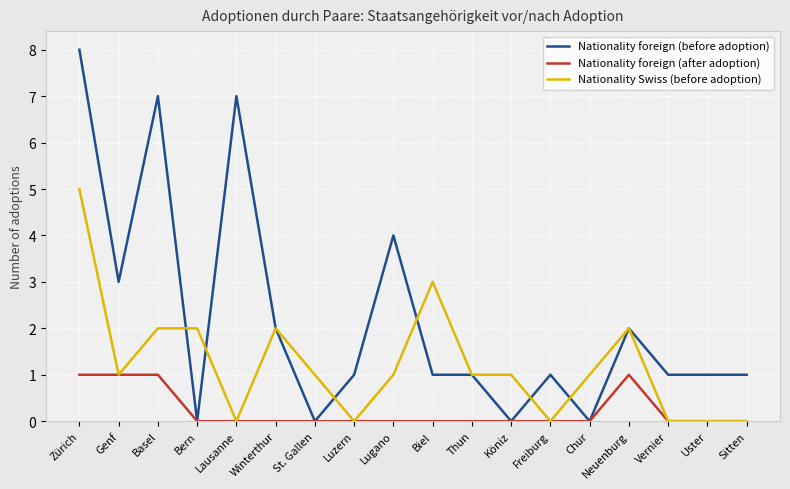

What is the highest value of the Nationality Swiss (before adoption) series?

5